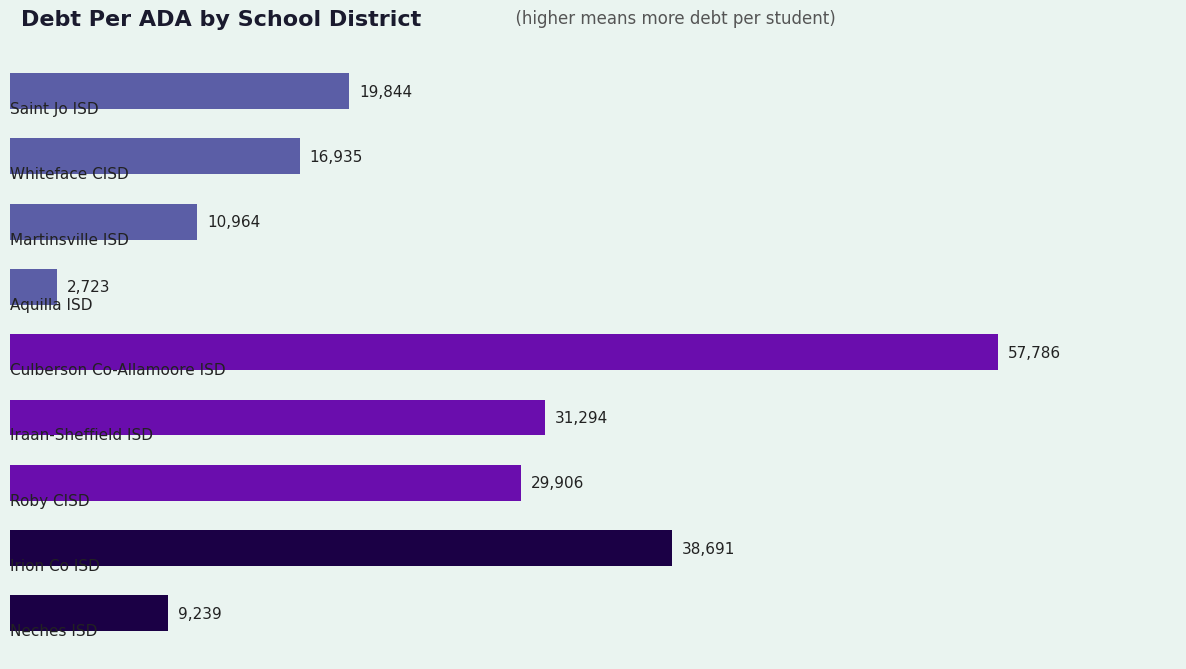

What is the value of the 2nd bar from the top?

16935.2